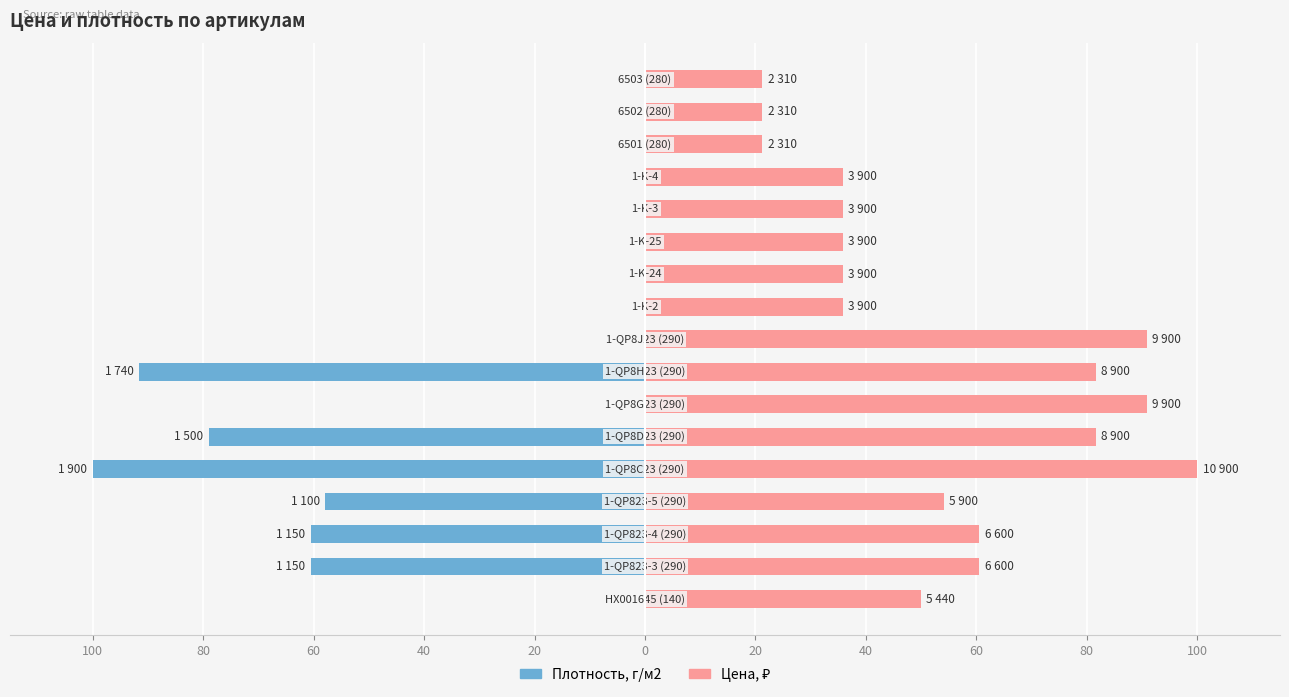

Reading right to left, what are all the values shown in this chart?

Плотность, г/м2: 0.0	0.0	0.0	0.0	0.0	0.0	0.0	0.0	0.0	-91.6	0.0	-78.9	-100.0	-57.9	-60.5	-60.5	0.0
Цена, ₽: 21.2	21.2	21.2	35.8	35.8	35.8	35.8	35.8	90.8	81.7	90.8	81.7	100.0	54.1	60.6	60.6	49.9